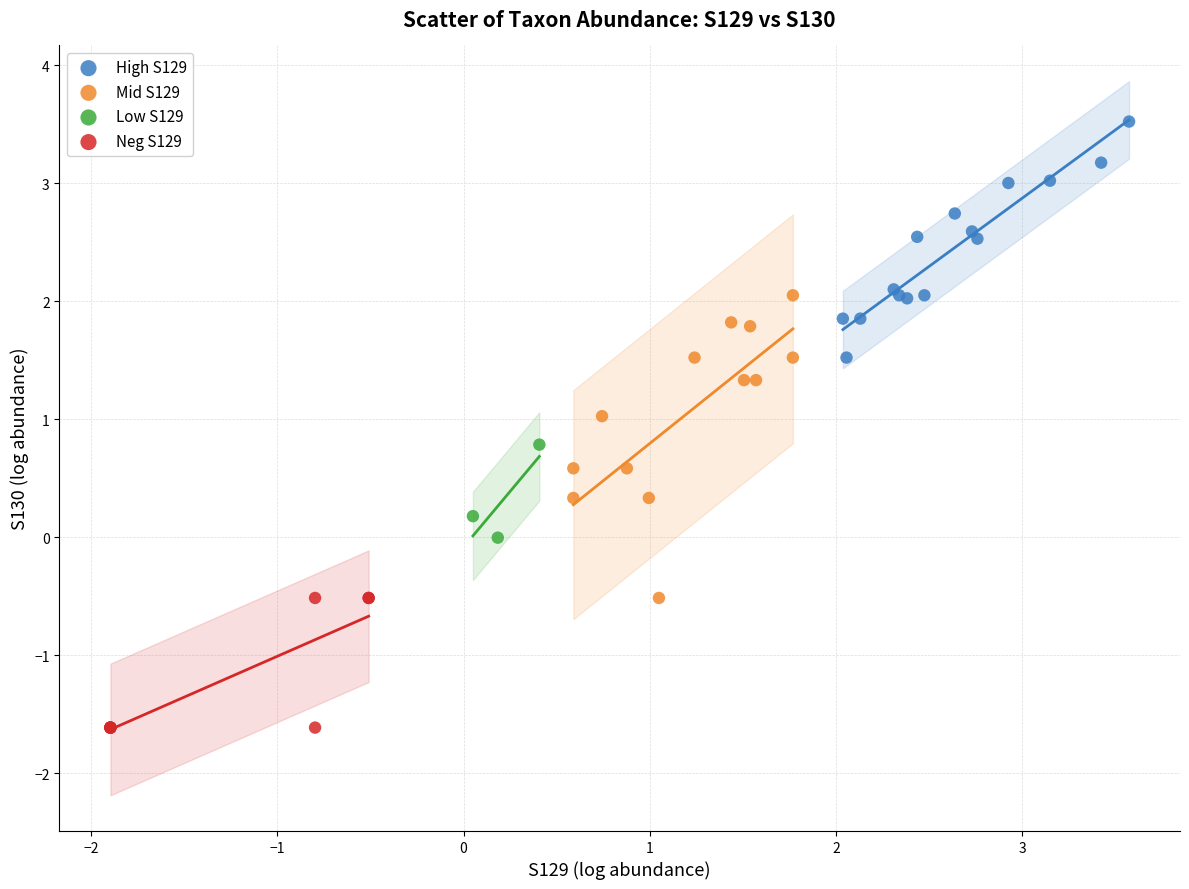

What are all the series names shown in the legend?

High S129, Mid S129, Low S129, Neg S129